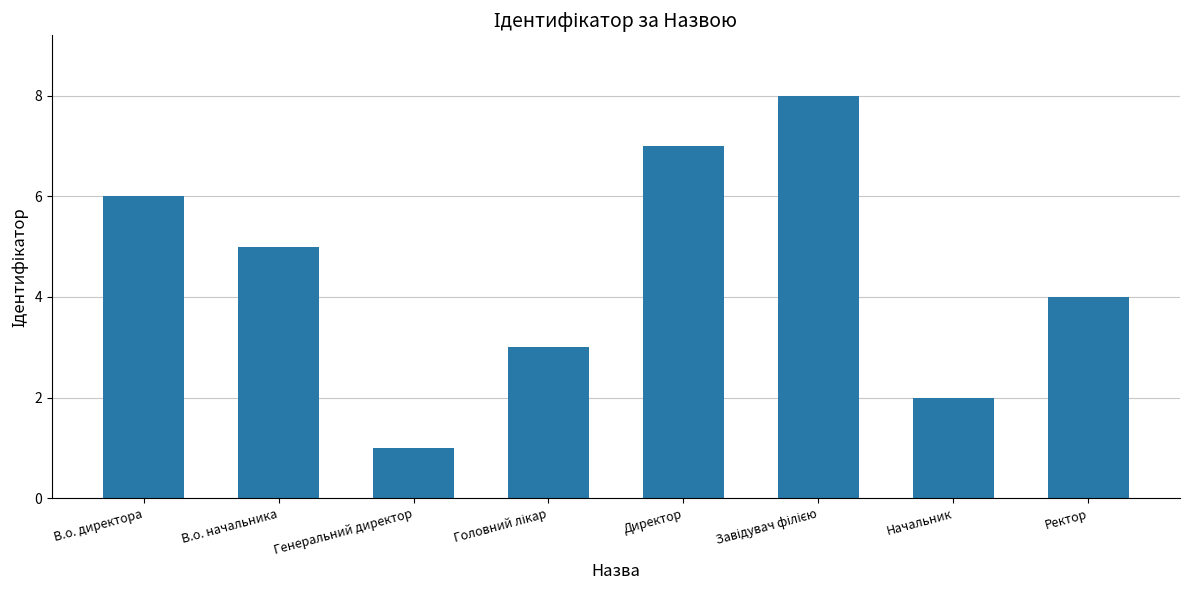

Is it true that the value at В.о. начальника is 5?

True